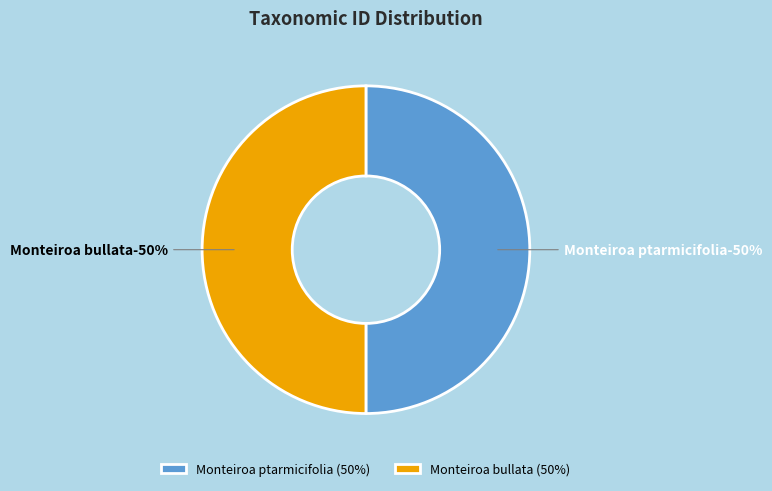

What is the largest slice in the pie chart?

Monteiroa ptarmicifolia